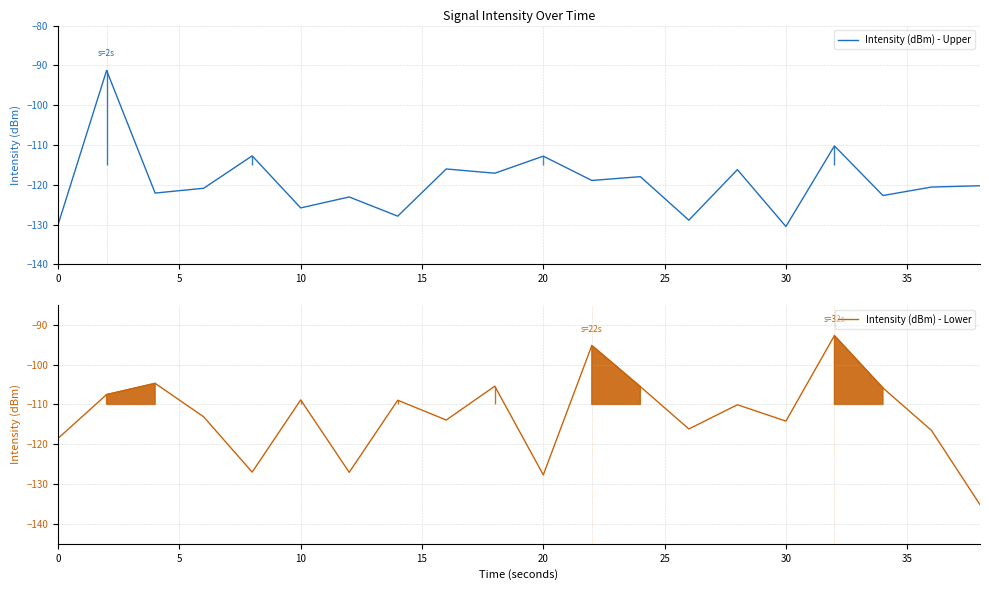

What is the value of the Intensity (dBm) - Upper point at the 3rd from the left?

-122.1